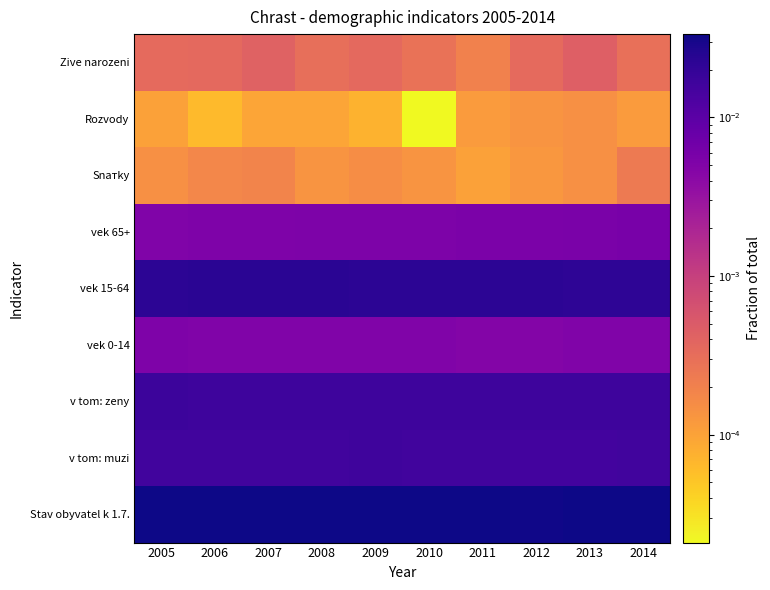

Reading left to right, transcribe all the data shown in this chart.

Stav obyvatel k 1.7.: 2005=0.0	2006=0.0	2007=0.0	2008=0.0	2009=0.0	2010=0.0	2011=0.0	2012=0.0	2013=0.0	2014=0.0
v tom: muzi: 2005=0.0	2006=0.0	2007=0.0	2008=0.0	2009=0.0	2010=0.0	2011=0.0	2012=0.0	2013=0.0	2014=0.0
v tom: zeny: 2005=0.0	2006=0.0	2007=0.0	2008=0.0	2009=0.0	2010=0.0	2011=0.0	2012=0.0	2013=0.0	2014=0.0
vek 0-14: 2005=0.0	2006=0.0	2007=0.0	2008=0.0	2009=0.0	2010=0.0	2011=0.0	2012=0.0	2013=0.0	2014=0.0
vek 15-64: 2005=0.0	2006=0.0	2007=0.0	2008=0.0	2009=0.0	2010=0.0	2011=0.0	2012=0.0	2013=0.0	2014=0.0
vek 65+: 2005=0.0	2006=0.0	2007=0.0	2008=0.0	2009=0.0	2010=0.0	2011=0.0	2012=0.0	2013=0.0	2014=0.0
Snатky: 2005=0.0	2006=0.0	2007=0.0	2008=0.0	2009=0.0	2010=0.0	2011=0.0	2012=0.0	2013=0.0	2014=0.0
Rozvody: 2005=0.0	2006=0.0	2007=0.0	2008=0.0	2009=0.0	2010=0.0	2011=0.0	2012=0.0	2013=0.0	2014=0.0
Zive narozeni: 2005=0.0	2006=0.0	2007=0.0	2008=0.0	2009=0.0	2010=0.0	2011=0.0	2012=0.0	2013=0.0	2014=0.0